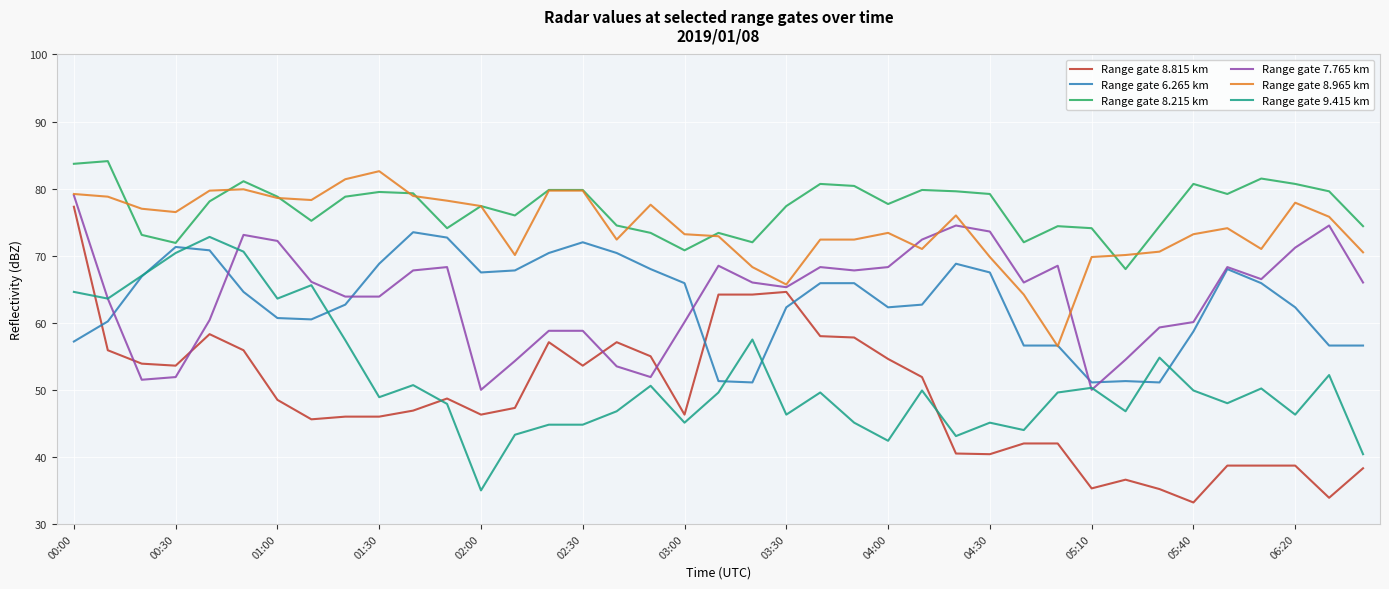

Which series has the largest total across all categories?

Range gate 8.215 km